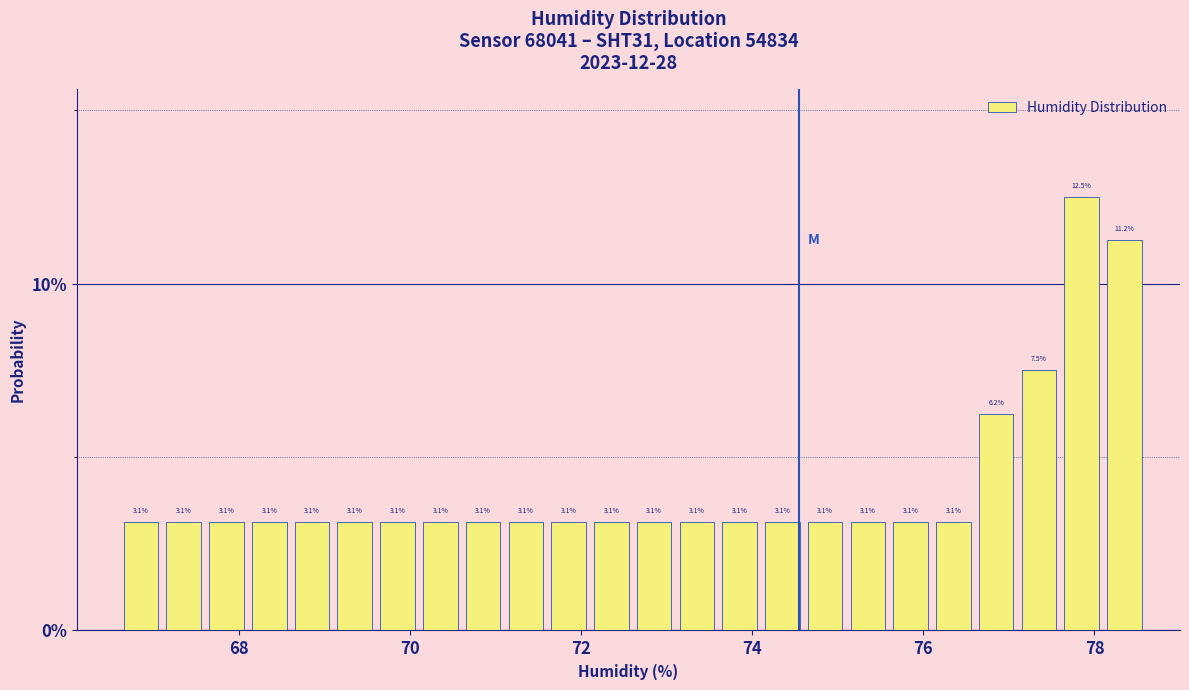

Around what value on the x-axis is the tallest bar? Give the approximate position of its centre, as read against the axis.

77.8